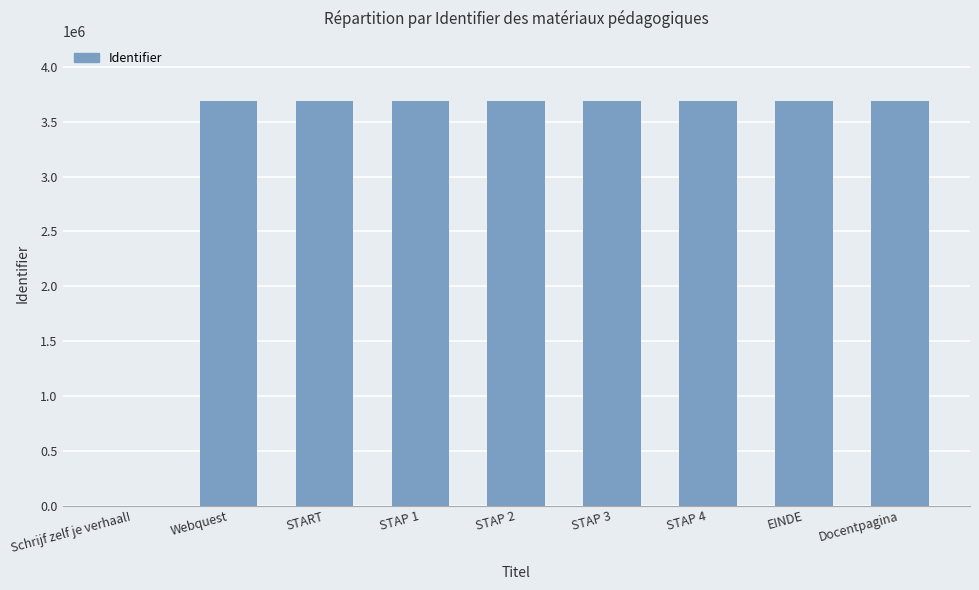

At which label is the value closest to 1842688?

Webquest